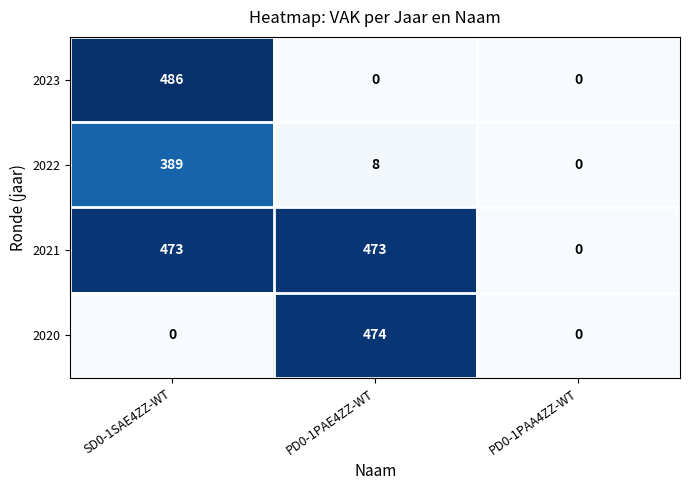

Reading left to right, extract all data points from this chart.

2023: SD0-1SAE4ZZ-WT=486	PD0-1PAE4ZZ-WT=0	PD0-1PAA4ZZ-WT=0
2022: SD0-1SAE4ZZ-WT=389	PD0-1PAE4ZZ-WT=8	PD0-1PAA4ZZ-WT=0
2021: SD0-1SAE4ZZ-WT=473	PD0-1PAE4ZZ-WT=473	PD0-1PAA4ZZ-WT=0
2020: SD0-1SAE4ZZ-WT=0	PD0-1PAE4ZZ-WT=474	PD0-1PAA4ZZ-WT=0